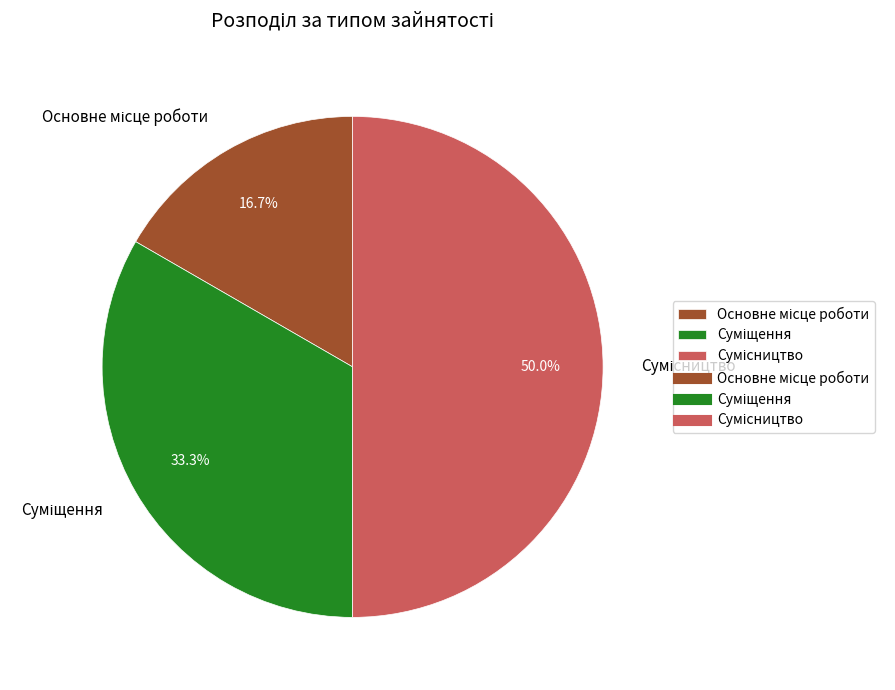

To the nearest percent, what is the difference between the Суміщення and Сумісництво slice percentages?

17%